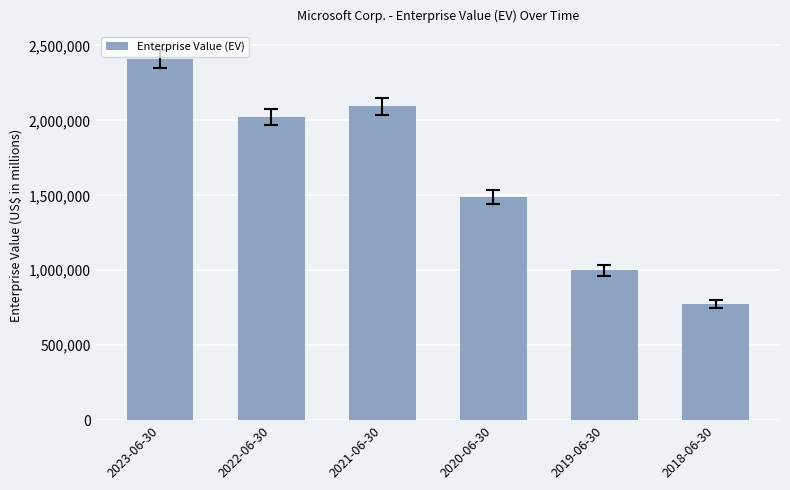

Read the value at 2021-06-30, to the nearest 100.

2093400